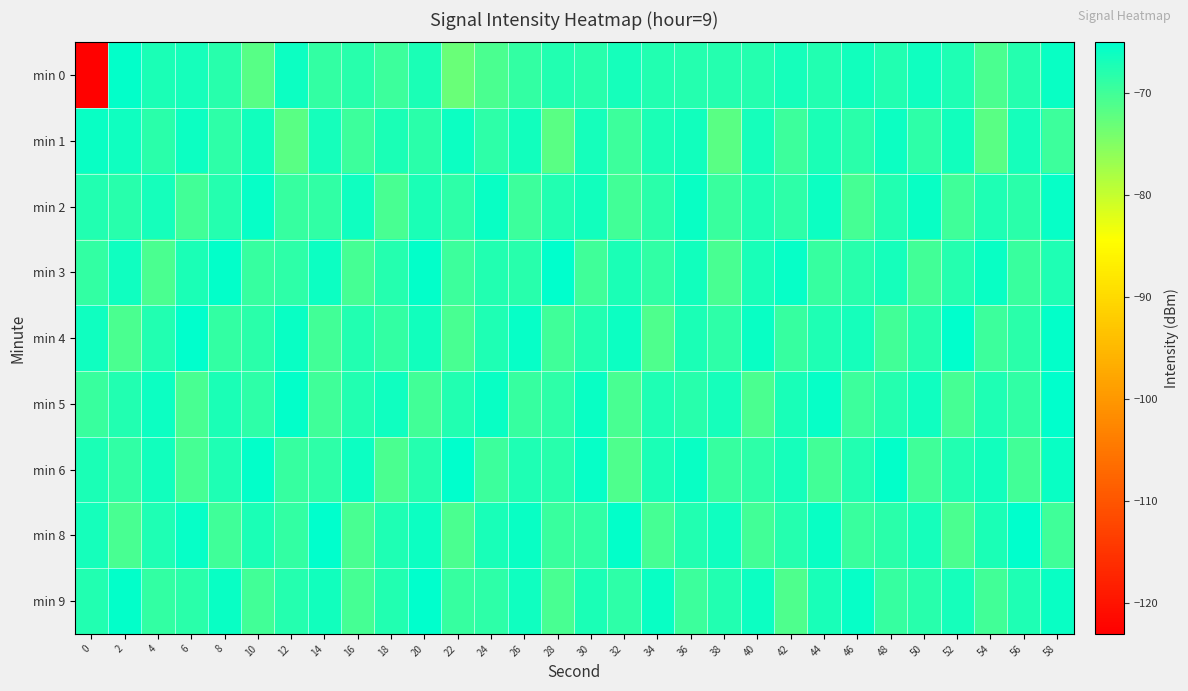

What is the difference between the highest and lowest values at 10?

6.2